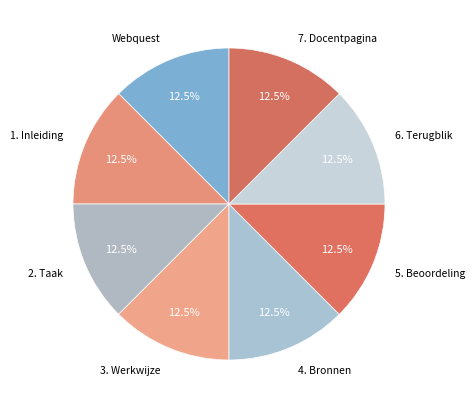

How many slices are in this pie chart?

8